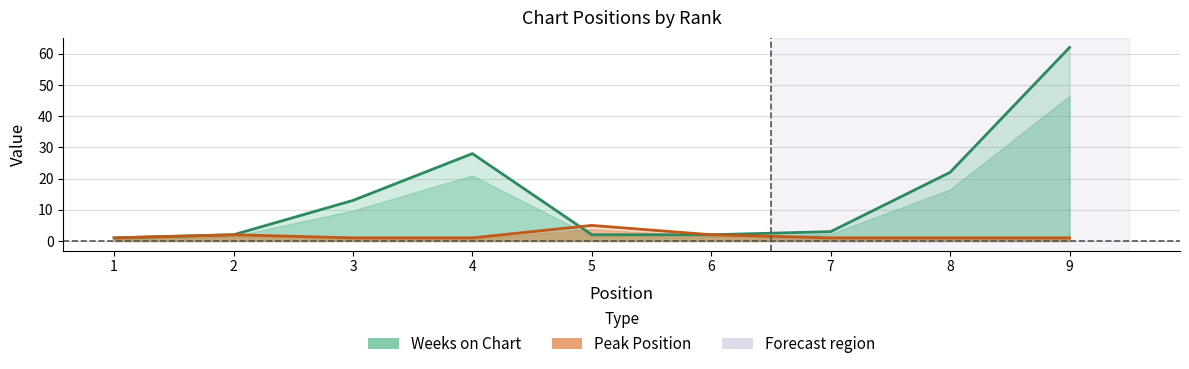

At how many categories does at least one series exceed 54?

1